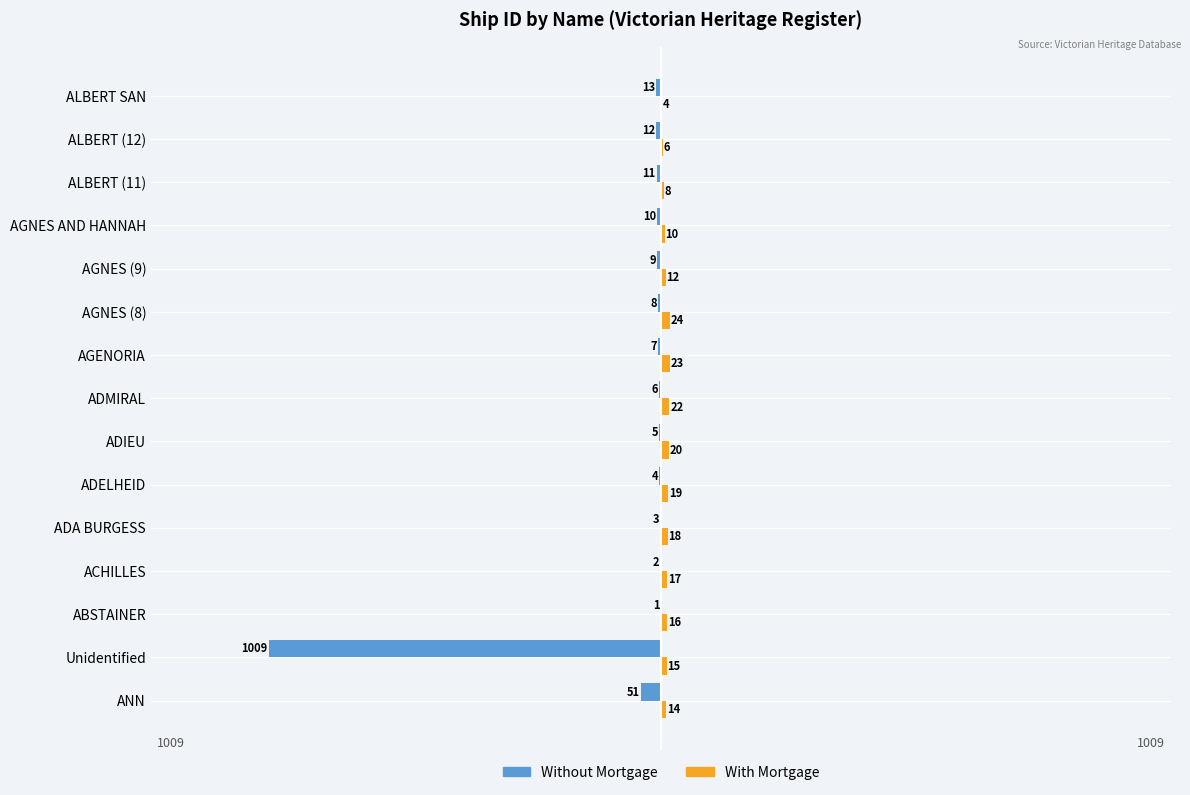

The Without Mortgage series shows -13 at ALBERT SAN. True or false?

True